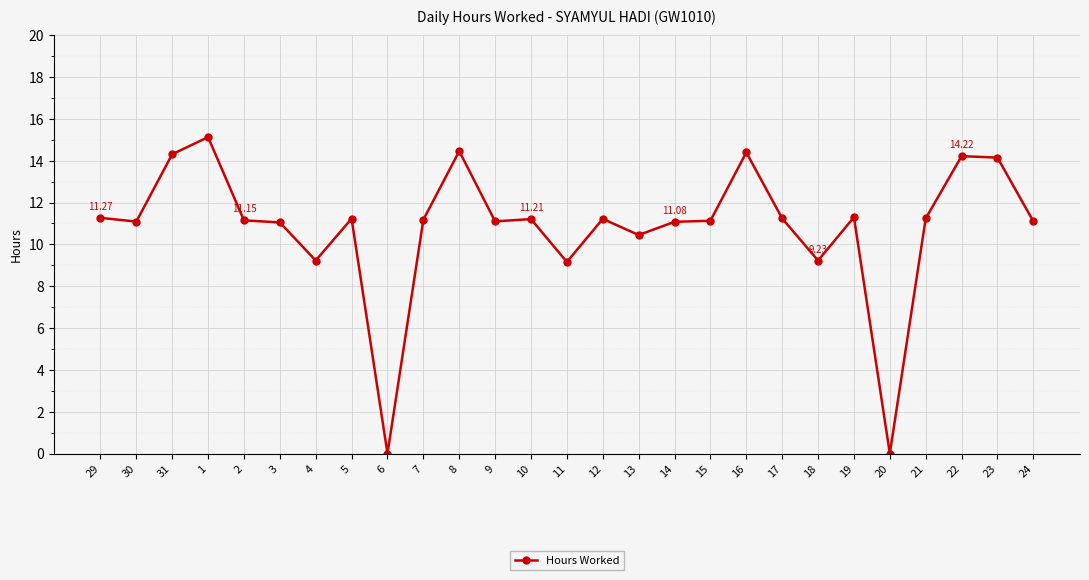

What is the difference between the maximum and minimum values?

15.1